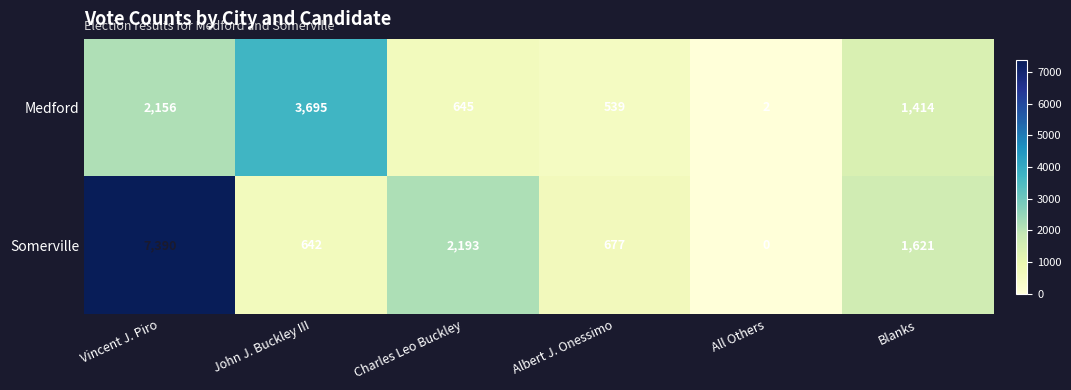

How many categories are shown in the chart?

6